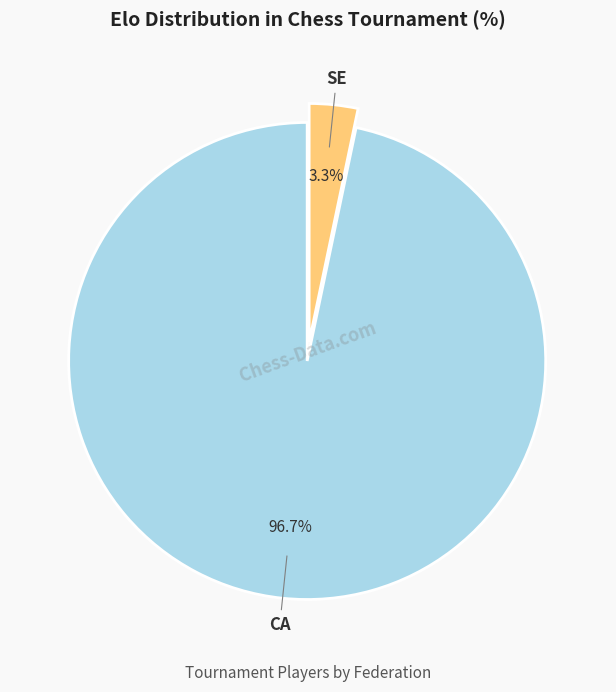

Is there a majority slice in this chart?

Yes